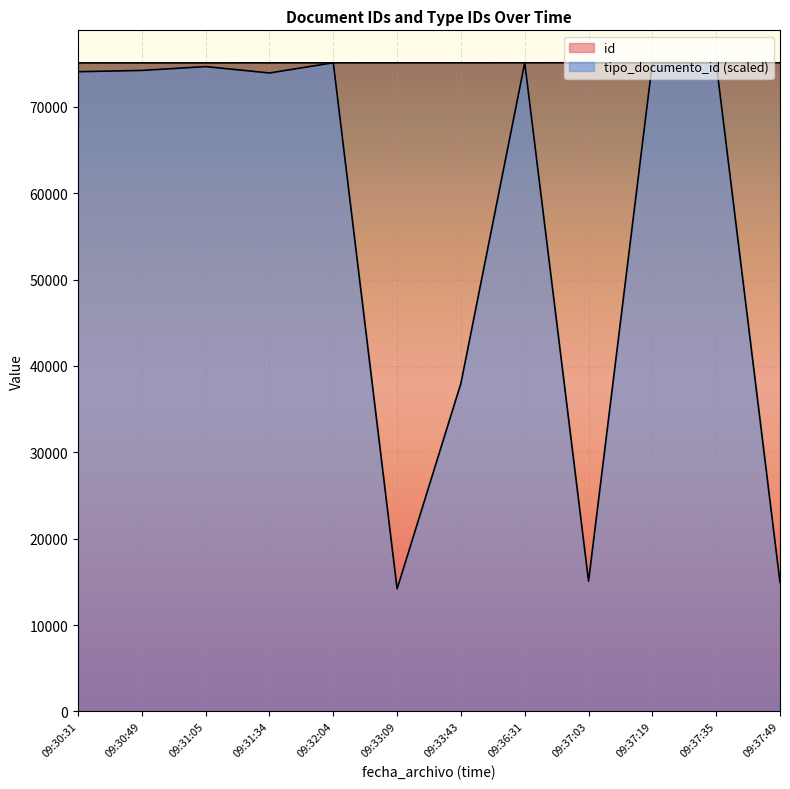

True or false: tipo_documento_id has a value of 14192.1 at 09:33:09.

True